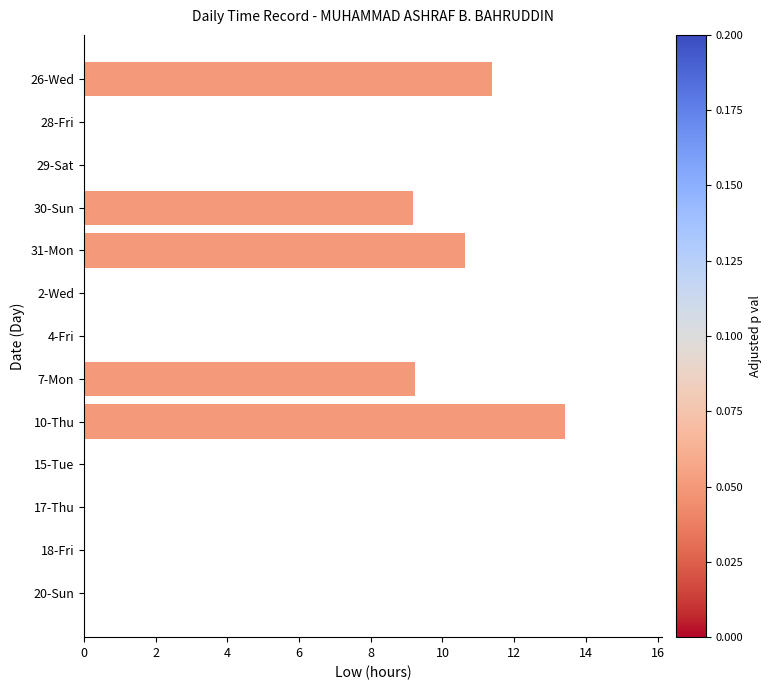

What is the sum of all values?

53.8